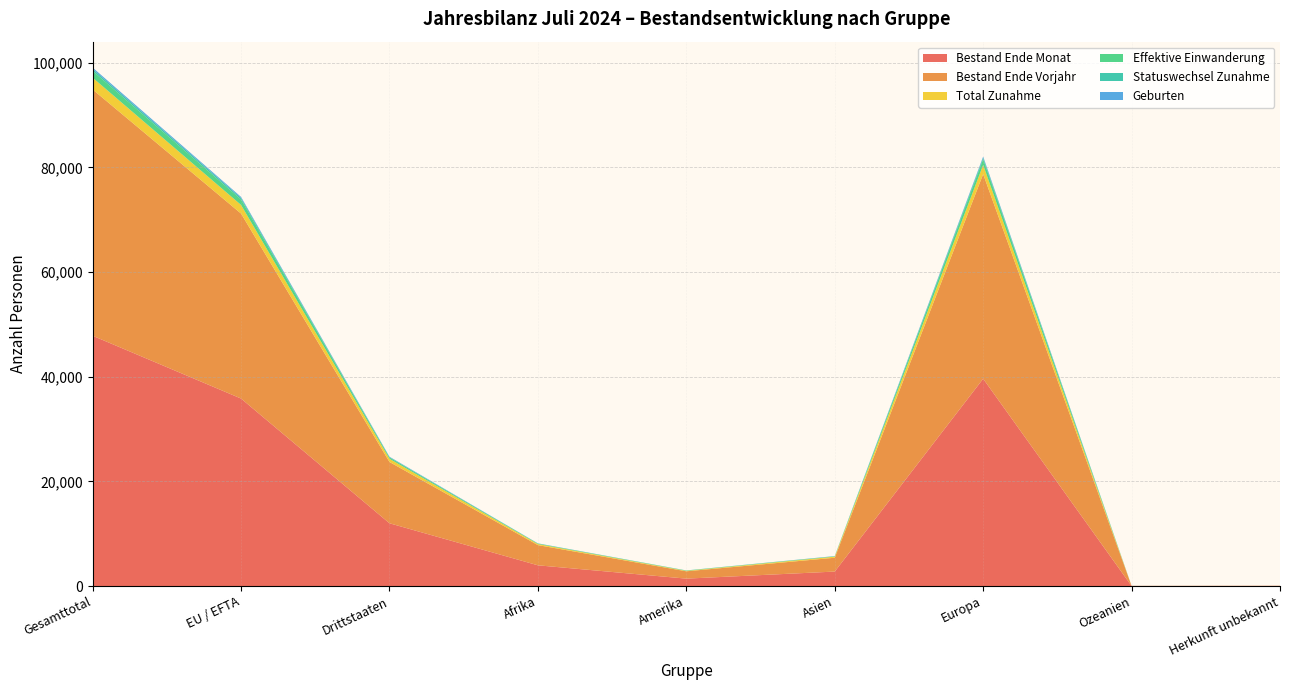

Reading left to right, extract all data points from this chart.

Bestand Ende Monat: Gesamttotal=47820	EU / EFTA=35823	Drittstaaten=11997	Afrika=3966	Amerika=1421	Asien=2772	Europa=39609	Ozeanien=20	Herkunft unbekannt=32
Bestand Ende Vorjahr: Gesamttotal=47045	EU / EFTA=35335	Drittstaaten=11710	Afrika=3858	Amerika=1402	Asien=2641	Europa=39091	Ozeanien=22	Herkunft unbekannt=31
Total Zunahme: Gesamttotal=2253	EU / EFTA=1646	Drittstaaten=607	Afrika=205	Amerika=85	Asien=209	Europa=1752	Ozeanien=1	Herkunft unbekannt=1
Effektive Einwanderung: Gesamttotal=1286	EU / EFTA=1040	Drittstaaten=246	Afrika=88	Amerika=55	Asien=60	Europa=1082	Ozeanien=1	Herkunft unbekannt=0
Statuswechsel Zunahme: Gesamttotal=365	EU / EFTA=294	Drittstaaten=71	Afrika=16	Amerika=21	Asien=27	Europa=301	Ozeanien=0	Herkunft unbekannt=0
Geburten: Gesamttotal=279	EU / EFTA=200	Drittstaaten=79	Afrika=29	Amerika=3	Asien=26	Europa=221	Ozeanien=0	Herkunft unbekannt=0